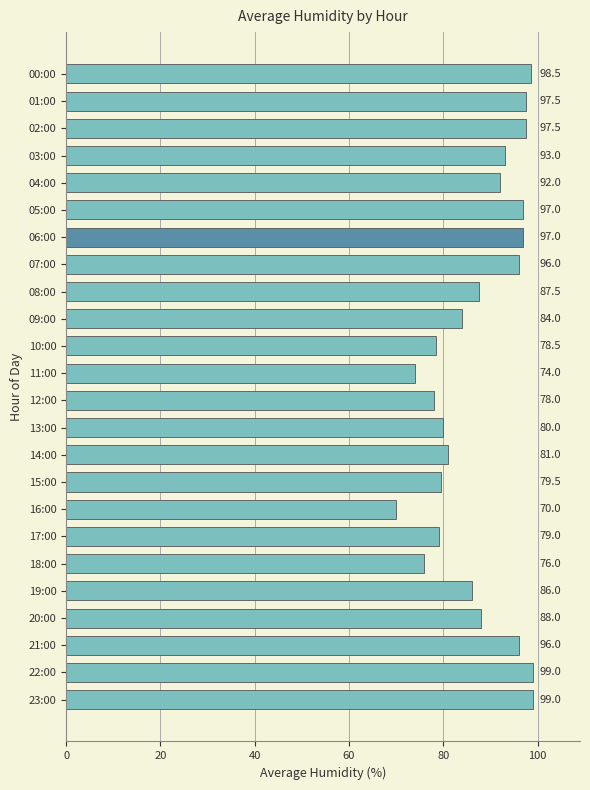

Where is the data nearest to the value 84?

09:00